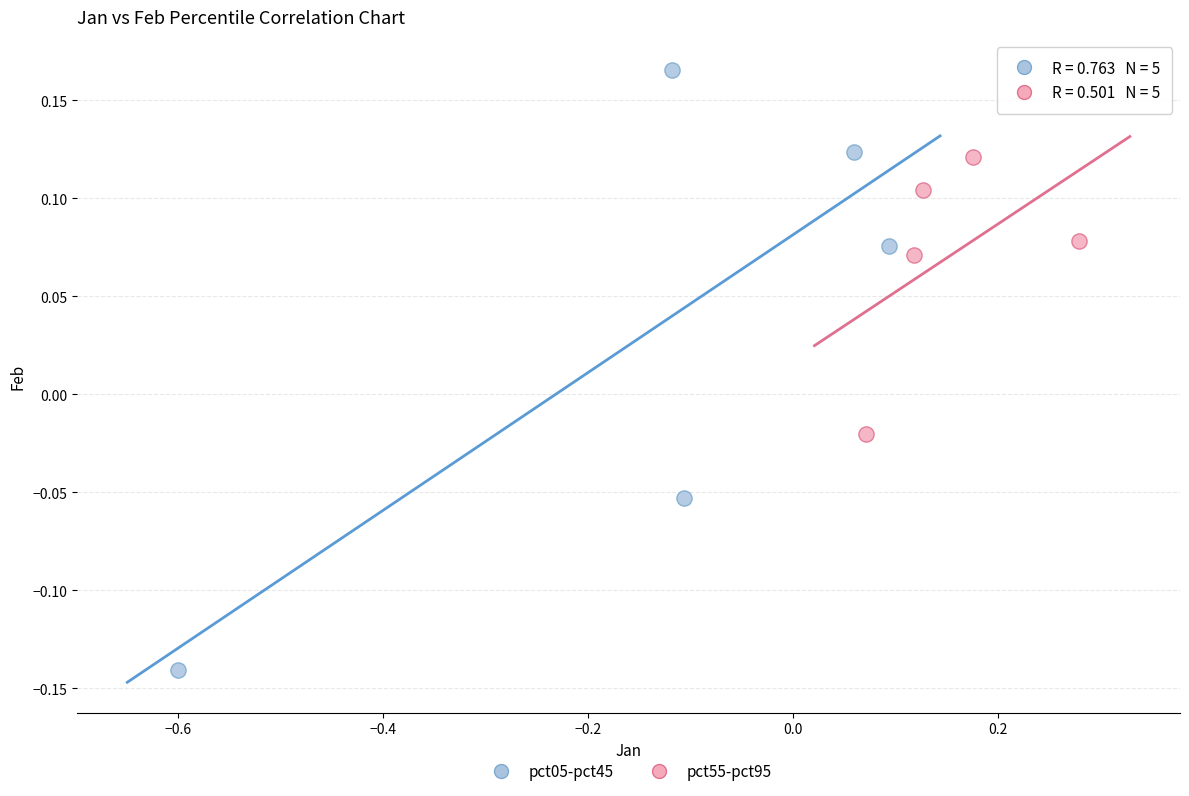

What are all the series names shown in the legend?

pct05-pct45, pct55-pct95